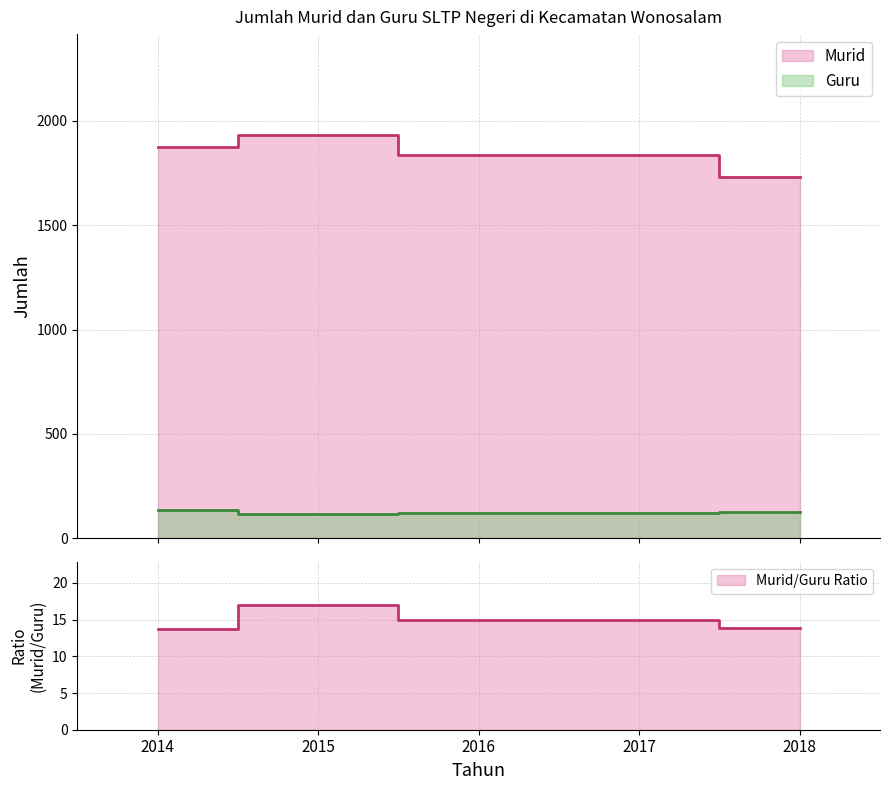

At which label is Murid closest to 1832?

2016